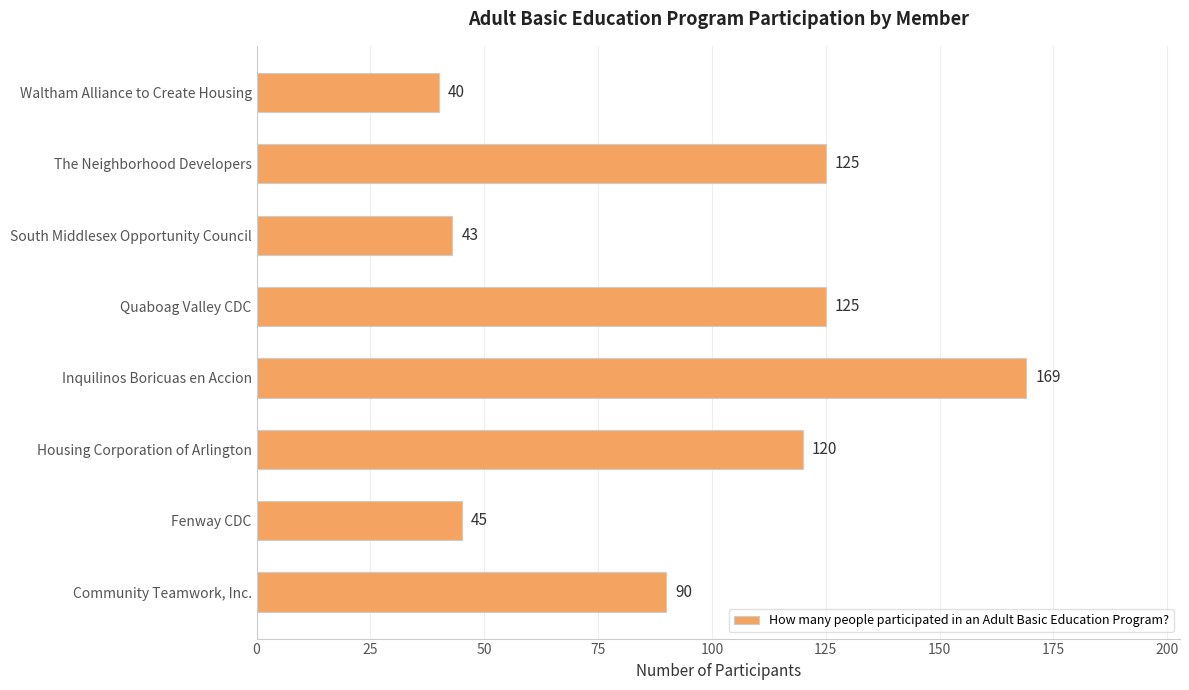

True or false: the data shows 45 at Fenway CDC.

True